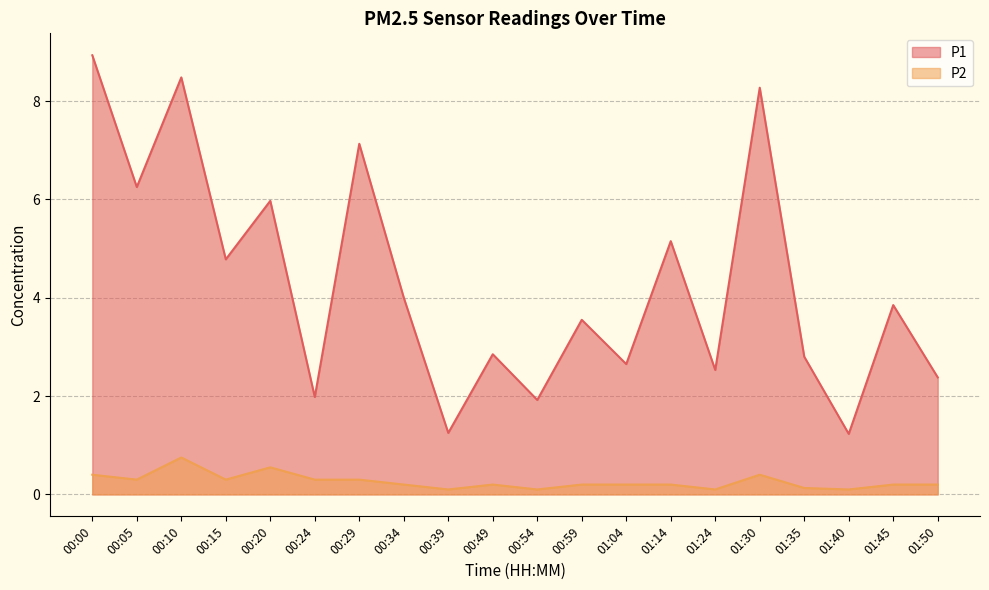

What is the minimum value for P1?

1.2